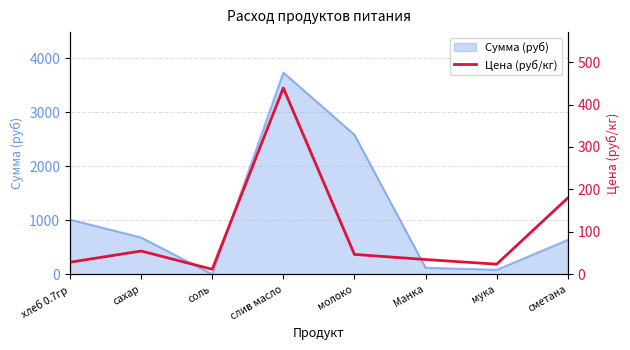

What is the minimum value shown in the chart?

12.0